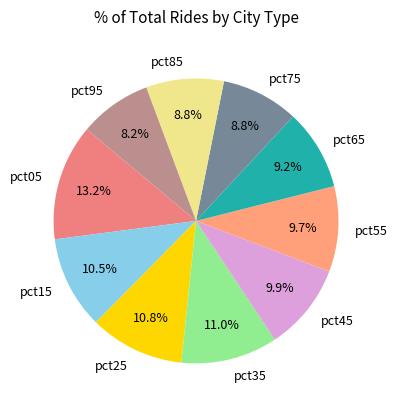

What percentage is NOT represented by pct95?

91.8%